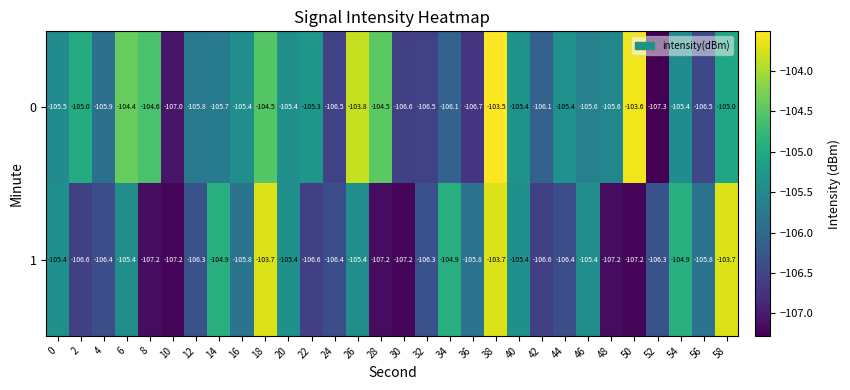

Is it true that 1 equals -189.6 at 36?

False